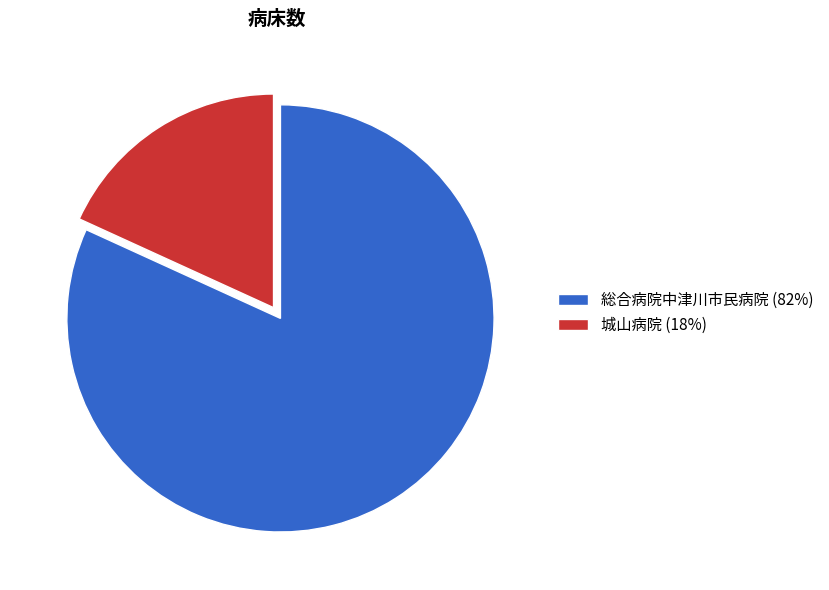

Approximately how many times larger is the value at 総合病院中津川市民病院 compared to 城山病院?

4.5